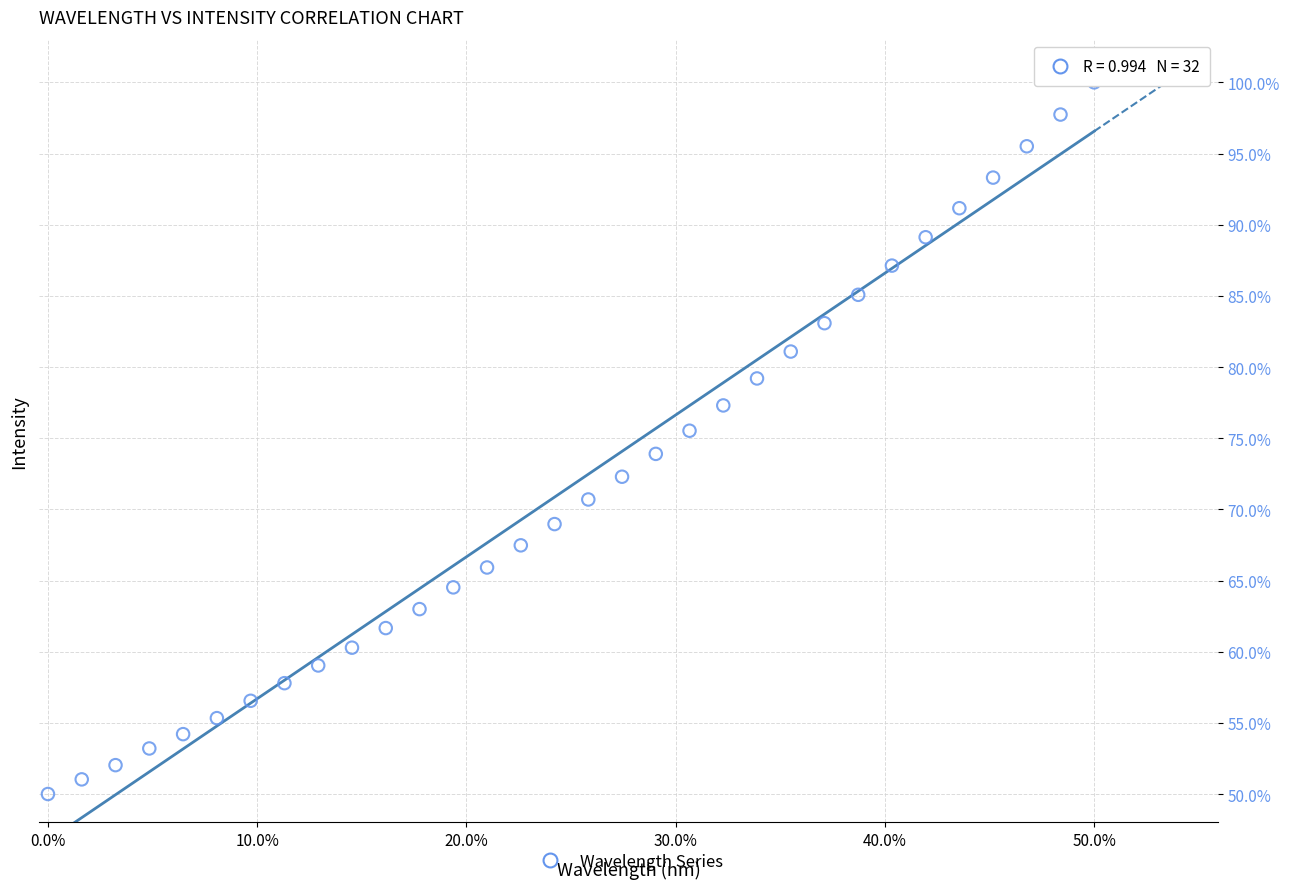

What is the range of X values (max minus min)?

5.9